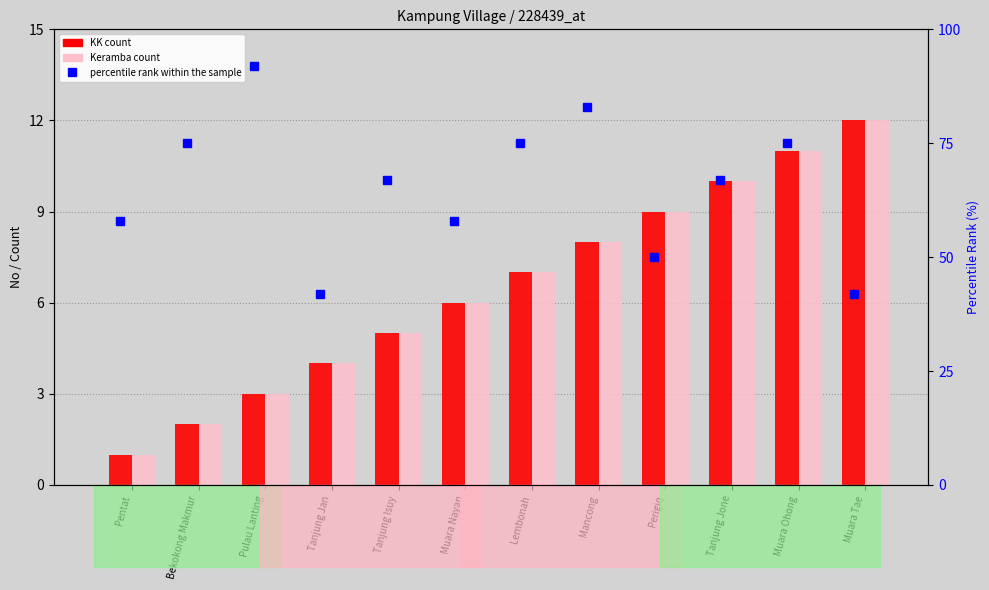

What is the total value across all series at Mancong?

99